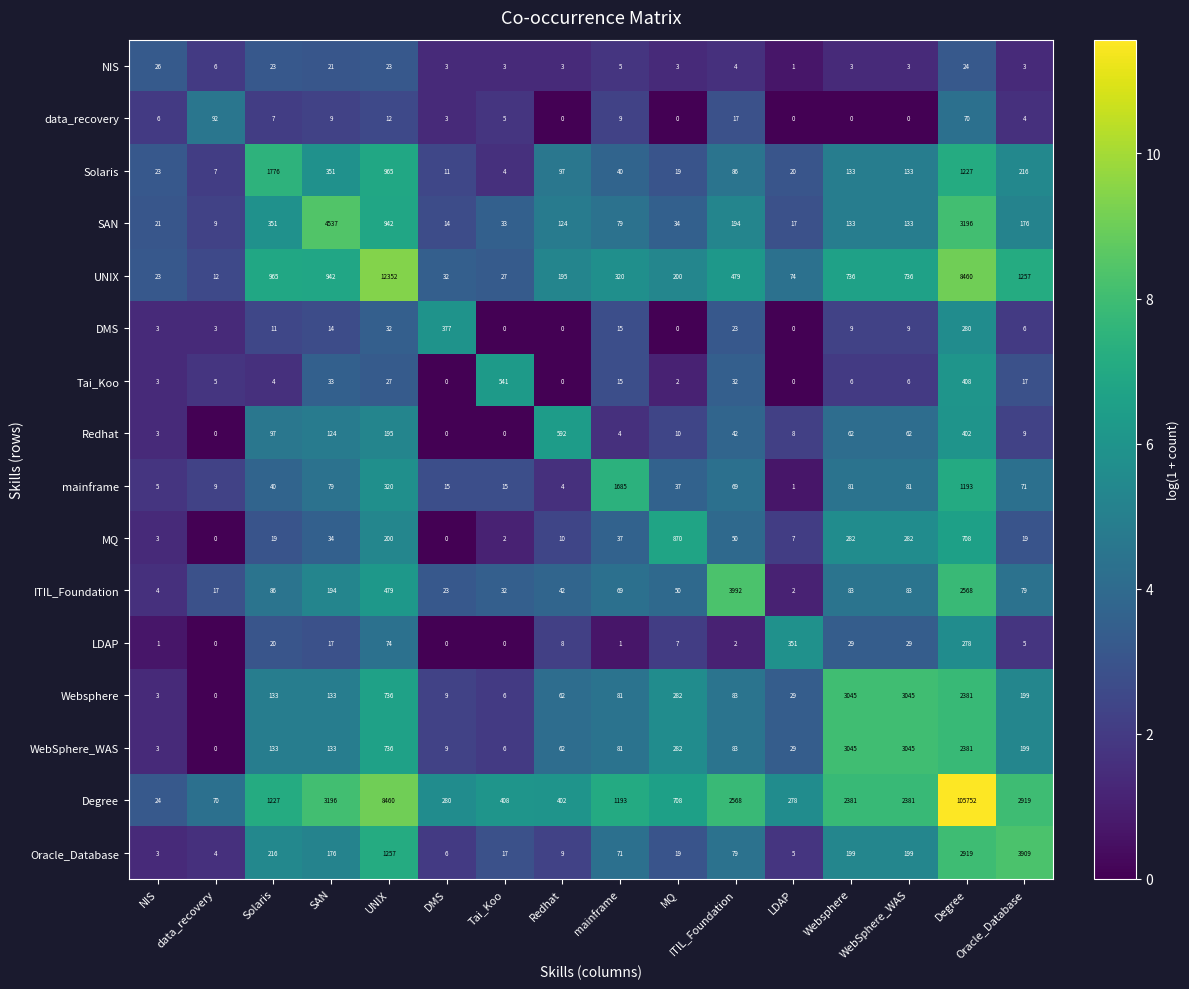

What is the sum of all NIS values?

154